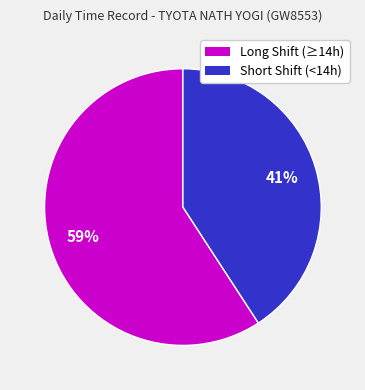

To the nearest percent, what is the difference between the largest and smallest slice percentages?

18%